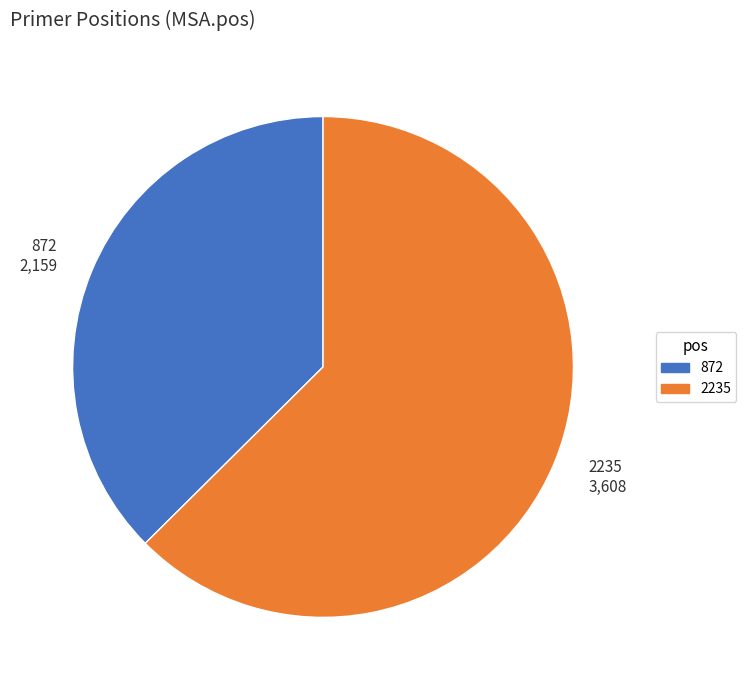

What is the ratio of the value at 872 to the value at 2235?

0.6